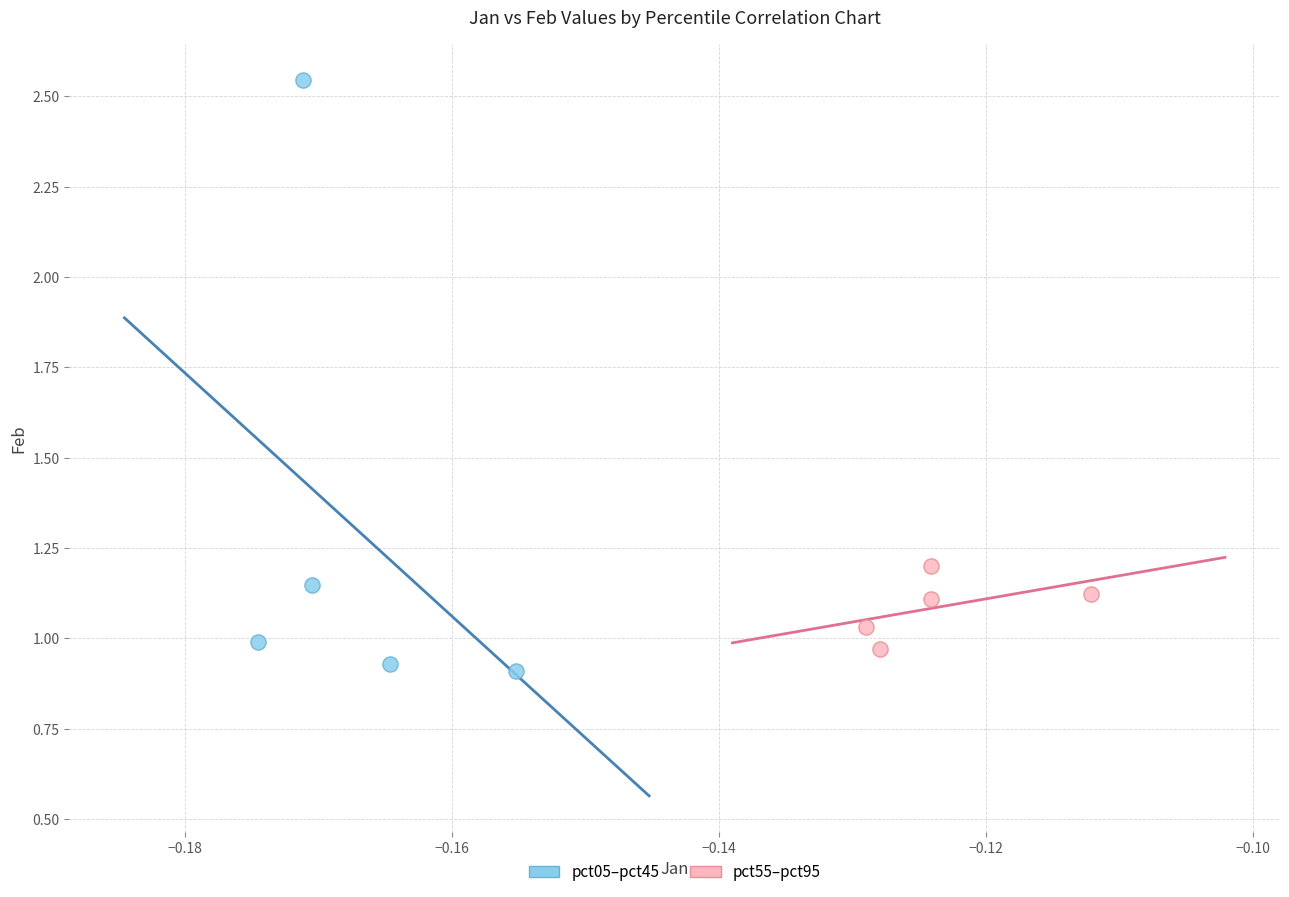

Which series has the widest spread of Y values?

pct05–pct45